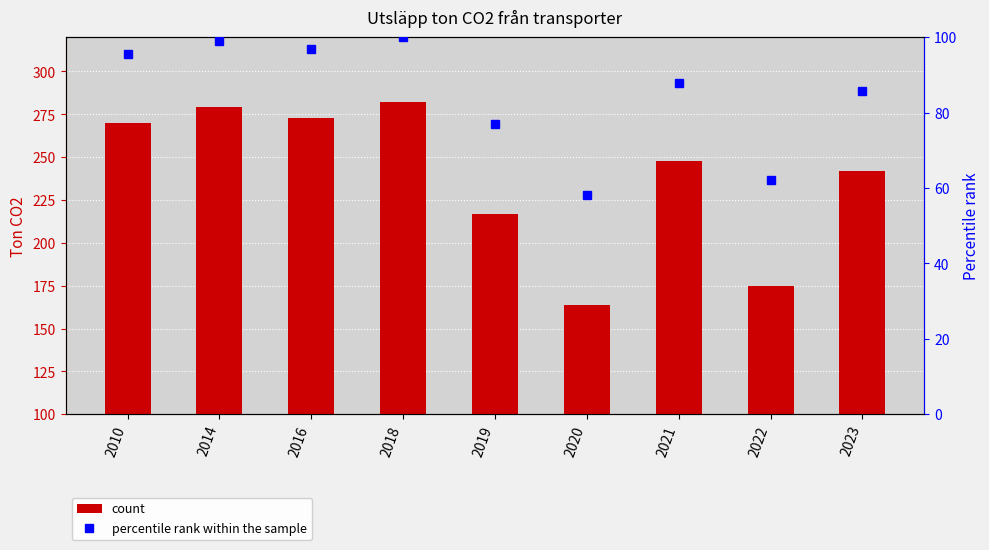

At which category is the sum across all series the highest?

2018